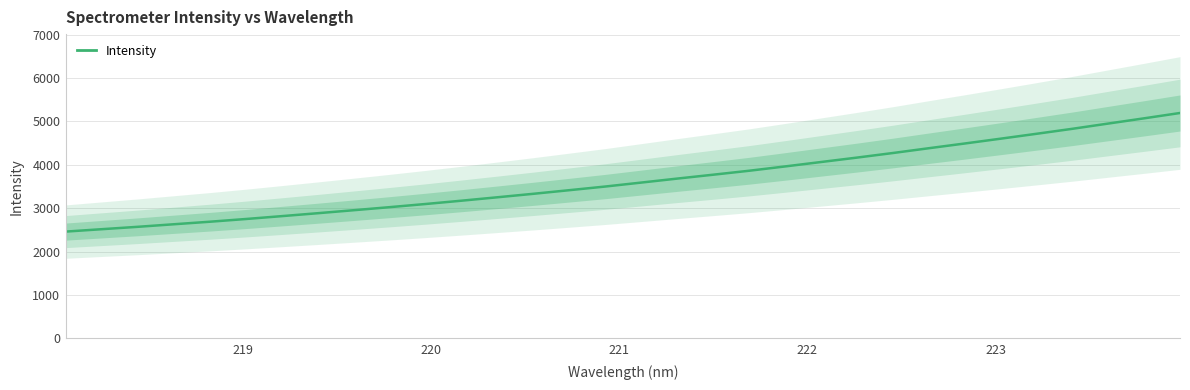

What is the sum of all values?

116644.7